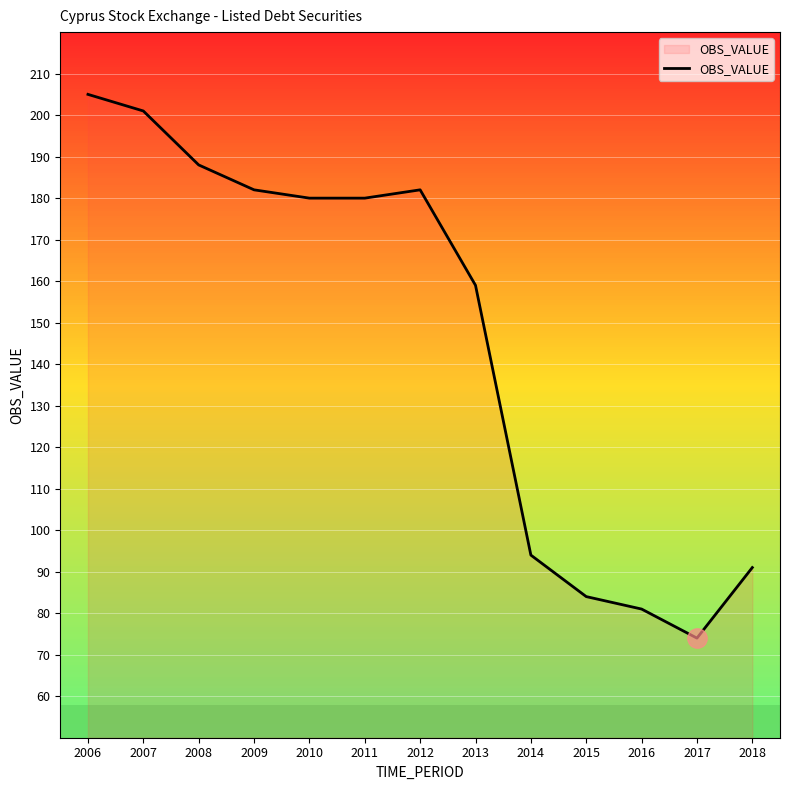

What is the ratio of the value at 2016 to the value at 2014?

0.9